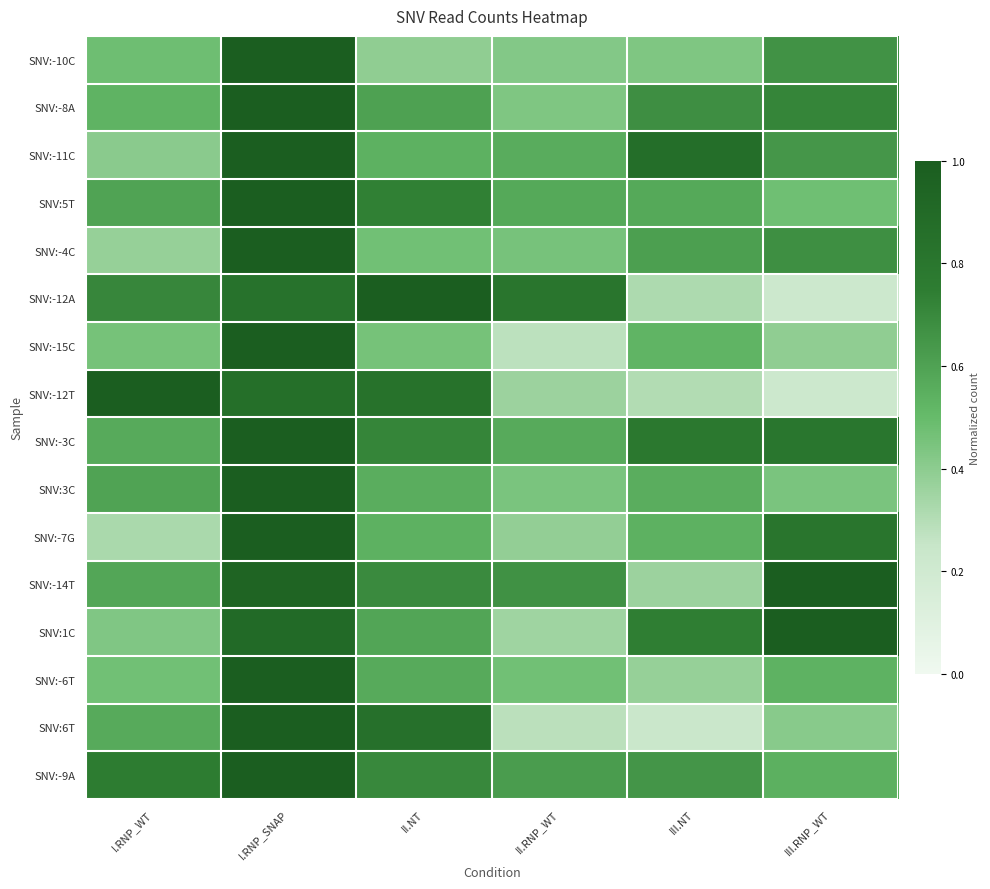

Which label corresponds to the largest value in the chart?

I.RNP_SNAP